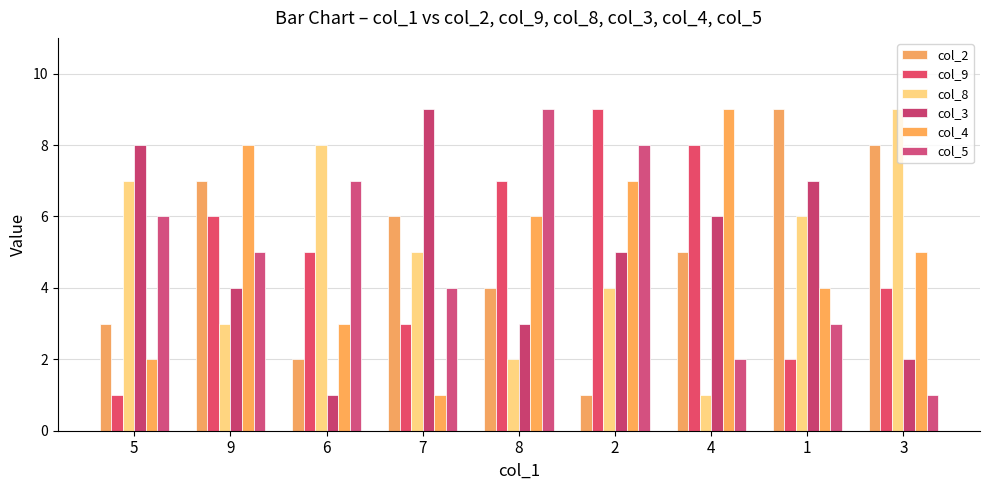

Reading right to left, extract all data points from this chart.

col_2: 3=8	1=9	4=5	2=1	8=4	7=6	6=2	9=7	5=3
col_9: 3=4	1=2	4=8	2=9	8=7	7=3	6=5	9=6	5=1
col_8: 3=9	1=6	4=1	2=4	8=2	7=5	6=8	9=3	5=7
col_3: 3=2	1=7	4=6	2=5	8=3	7=9	6=1	9=4	5=8
col_4: 3=5	1=4	4=9	2=7	8=6	7=1	6=3	9=8	5=2
col_5: 3=1	1=3	4=2	2=8	8=9	7=4	6=7	9=5	5=6